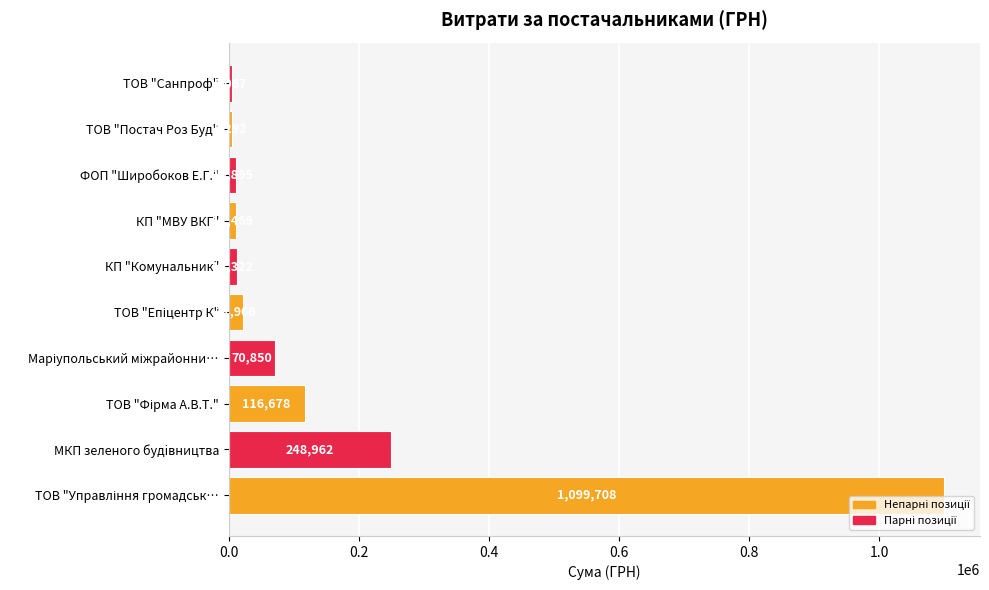

True or false: the data shows 11468.8 at КП "МВУ ВКГ".

True